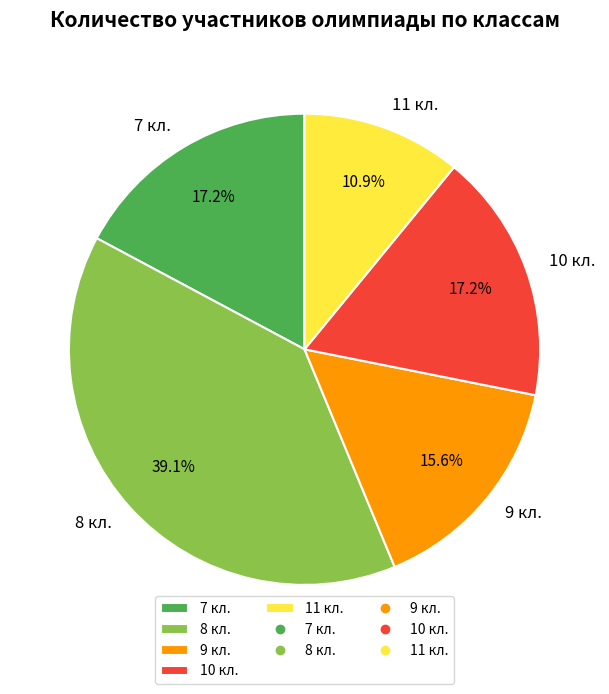

Which has a higher value, 10 кл. or 11 кл.?

10 кл.